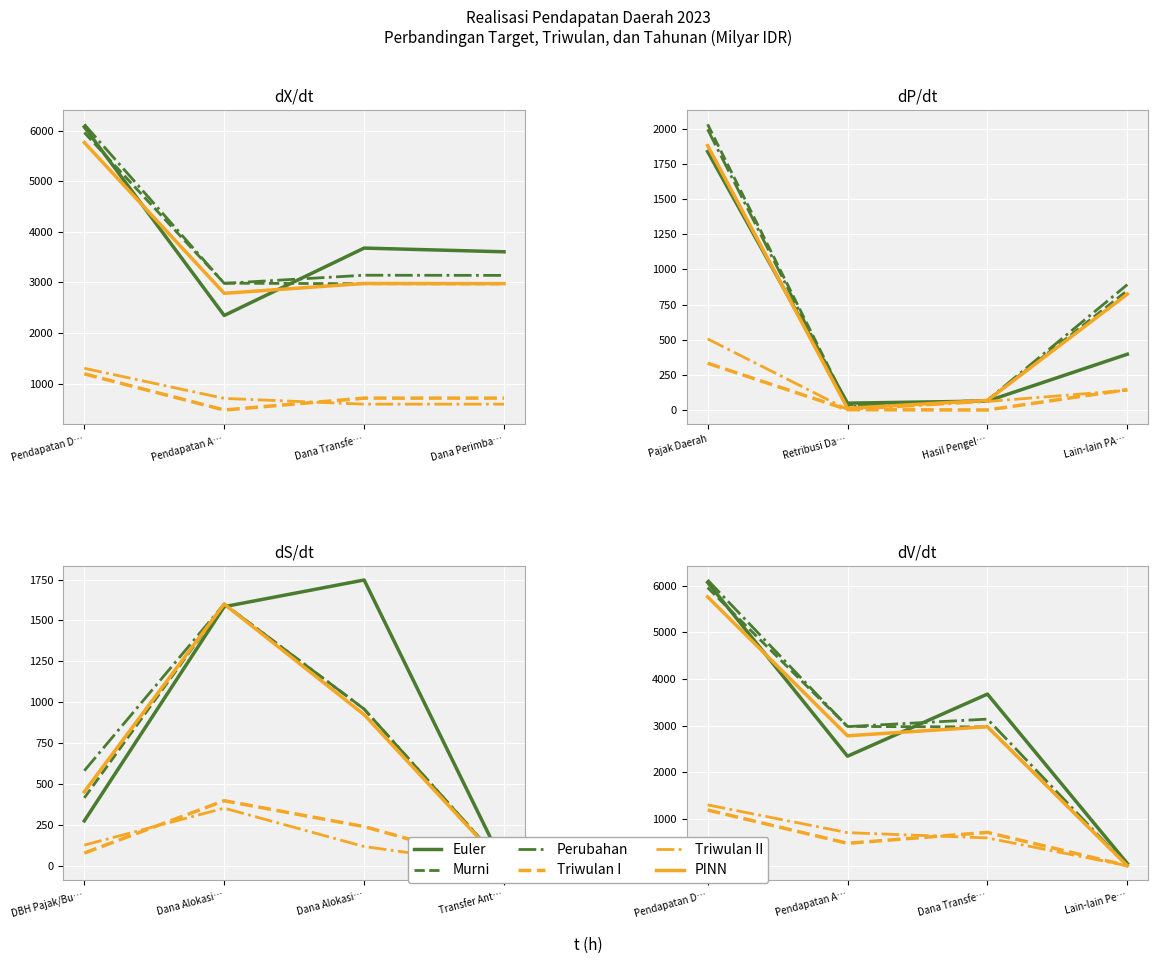

How many data points in Perubahan are above 3142?

2